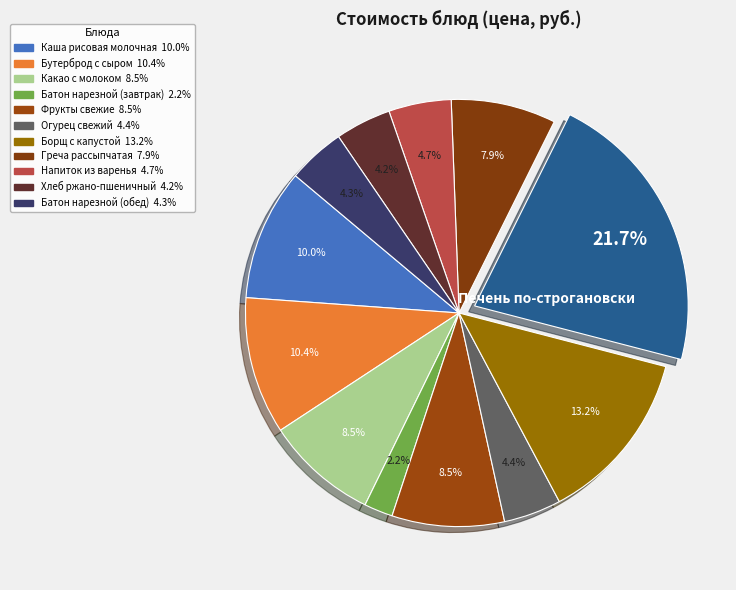

Is there a majority slice in this chart?

No